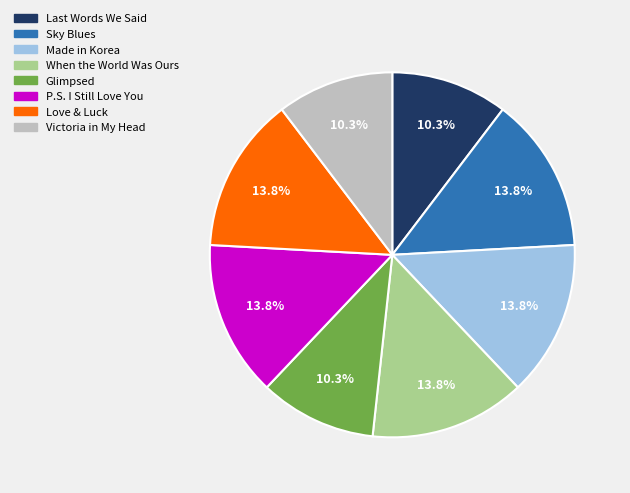

The Victoria in My Head slice represents 10% of the pie. True or false?

True